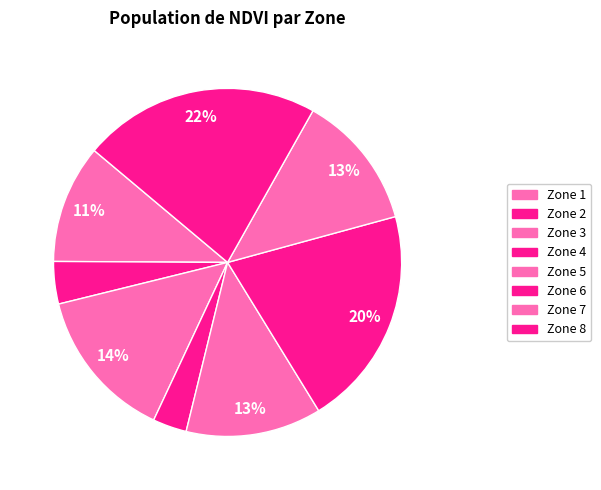

To the nearest percent, what is the difference between the Zone 6 and Zone 4 slice percentages?

17%